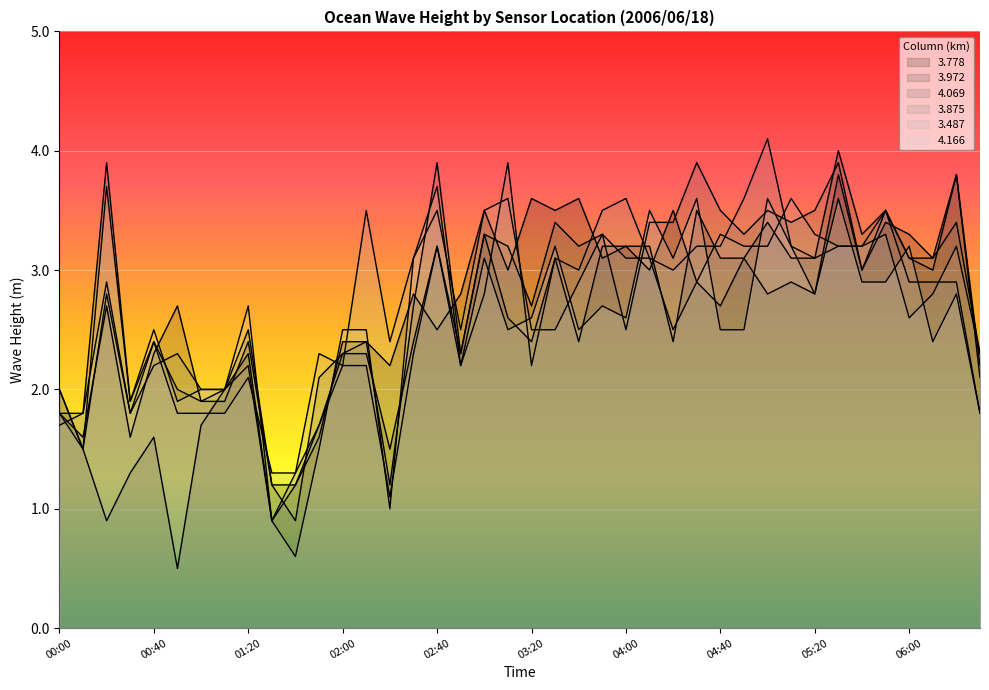

True or false: 3.875 and 4.069 intersect in this chart.

True